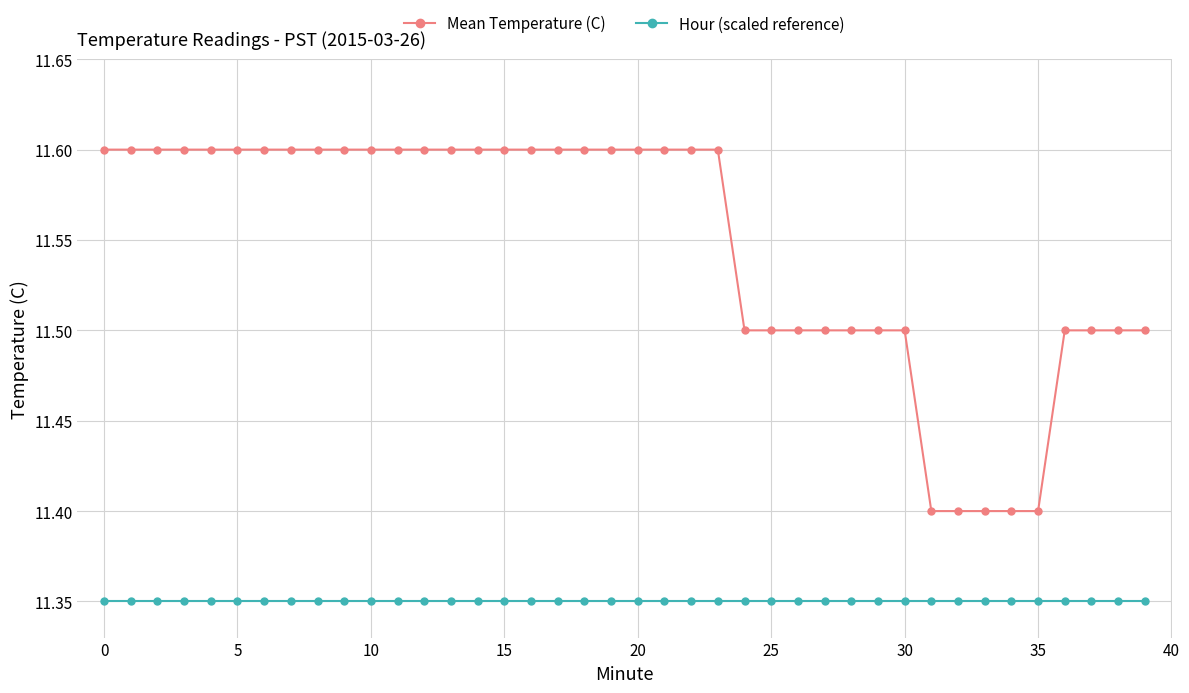

True or false: Mean Temperature (C) and Hour (scaled reference) intersect in this chart.

False